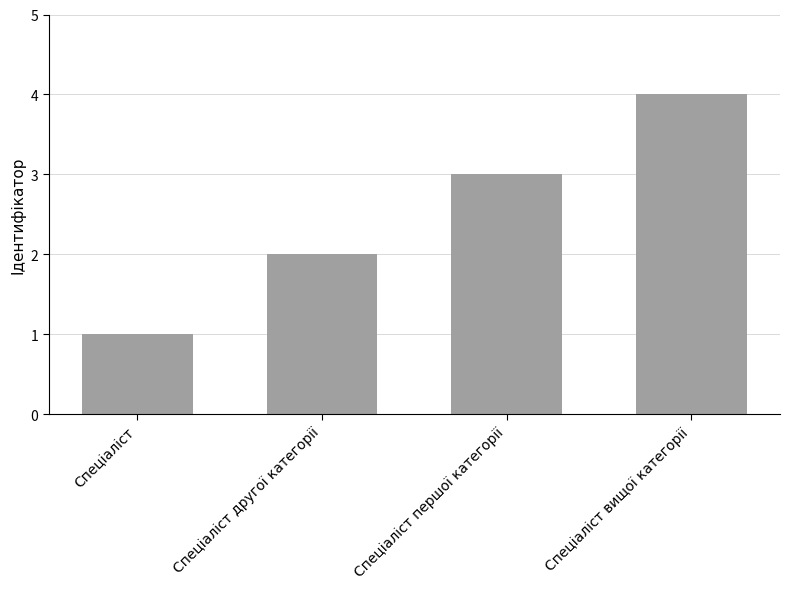

How many data points does each series have?

4